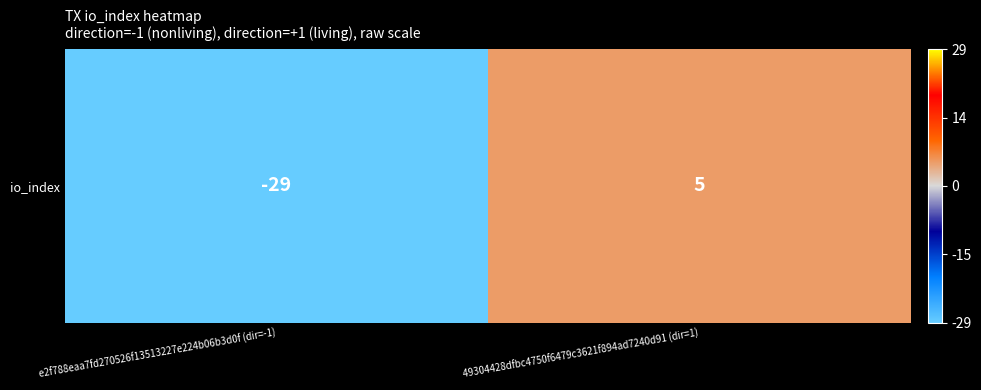

Is it true that the value at 49304428dfbc4750f6479c3621f894ad7240d91 (dir=1) is 8?

False